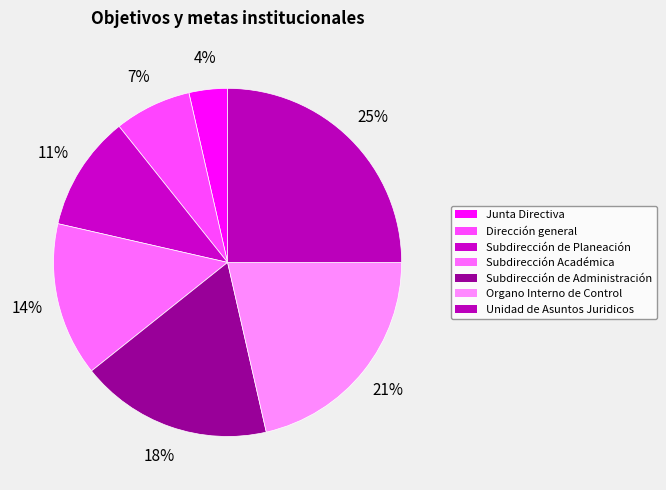

Is the sum of Organo Interno de Control and Junta Directiva greater than half?

No